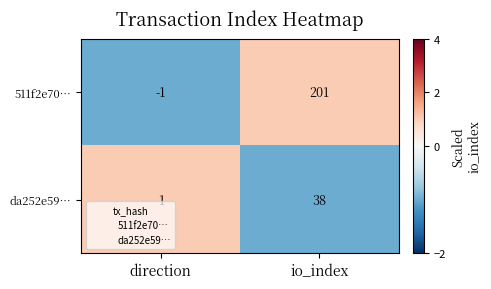

The da252e59… series shows 38 at io_index. True or false?

True